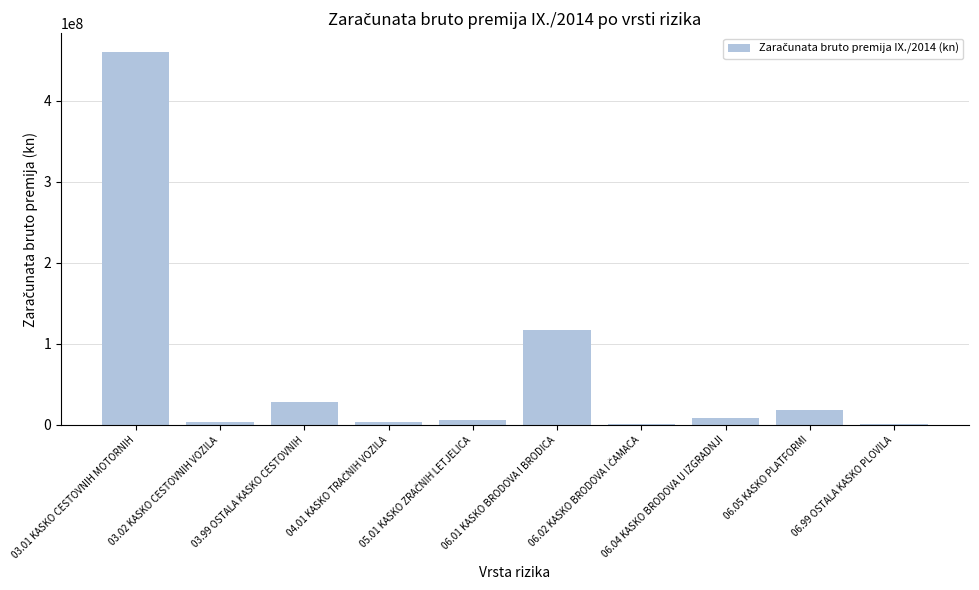

What is the value of the 1st bar from the left?

460720080.9